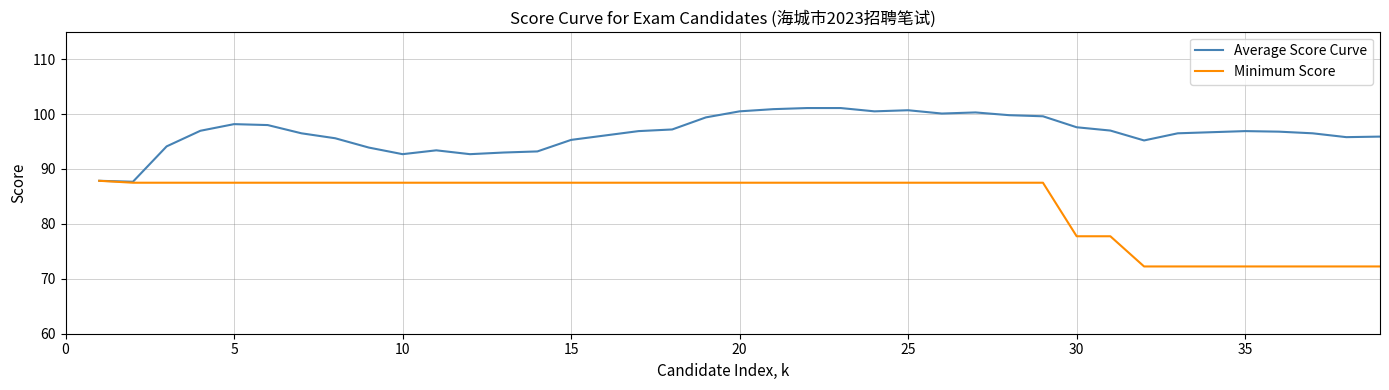

What are all the series names shown in the legend?

Average Score Curve, Minimum Score